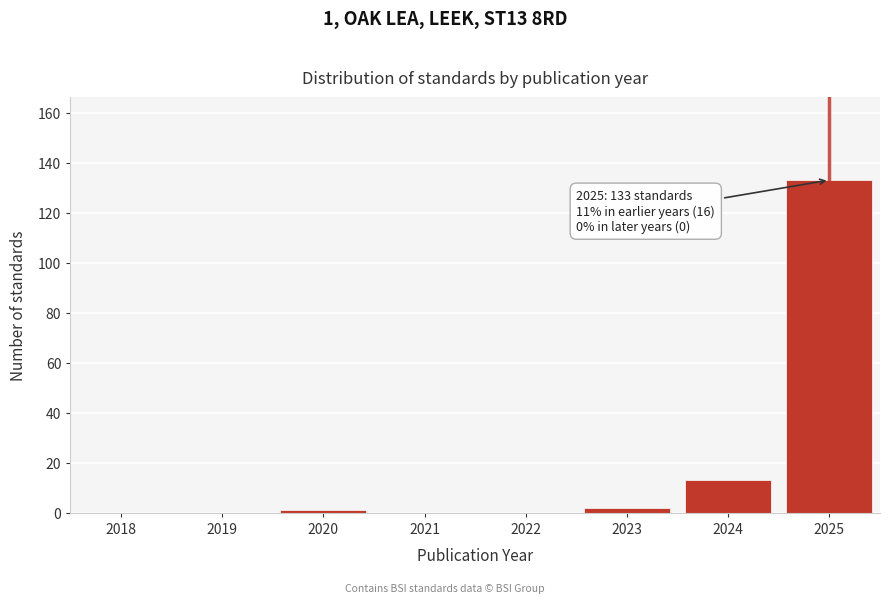

Reading left to right, list all the values displayed in this chart.

2018=0	2019=0	2020=1	2021=0	2022=0	2023=2	2024=13	2025=133